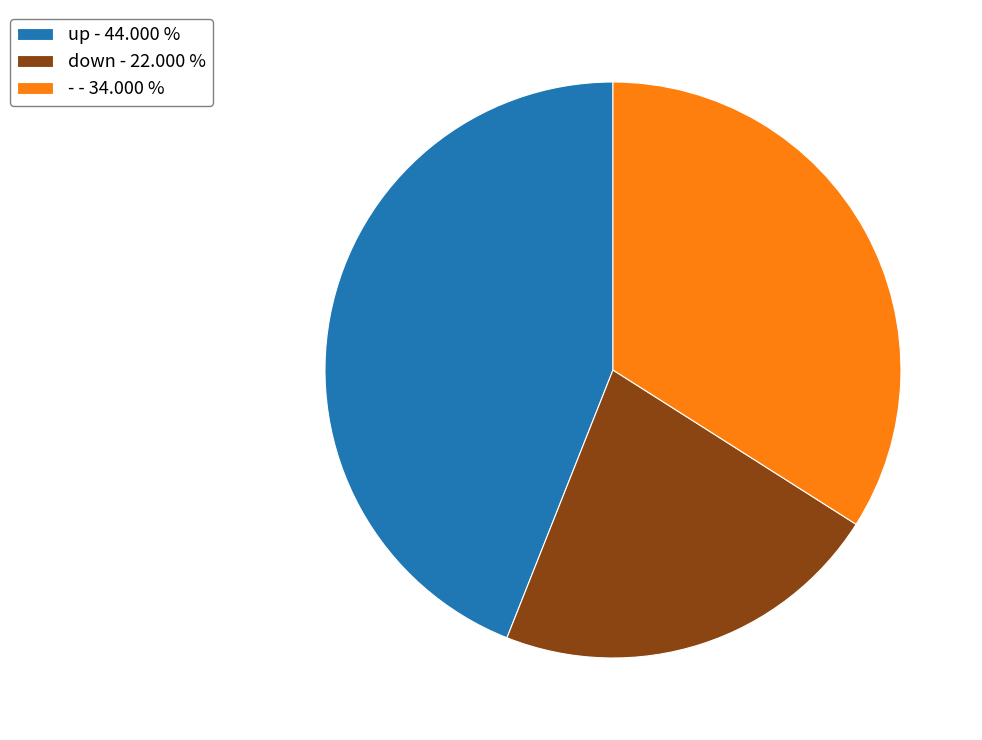

Which category has the smallest portion of the pie?

down